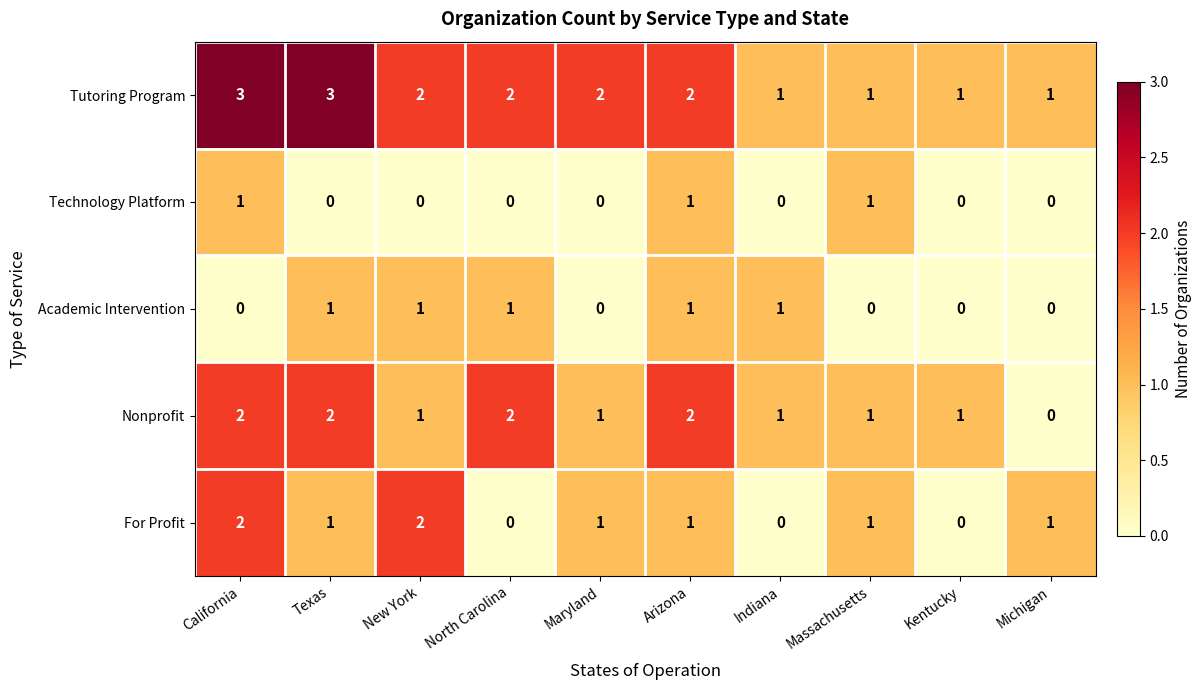

Which series has the largest total across all categories?

Tutoring Program